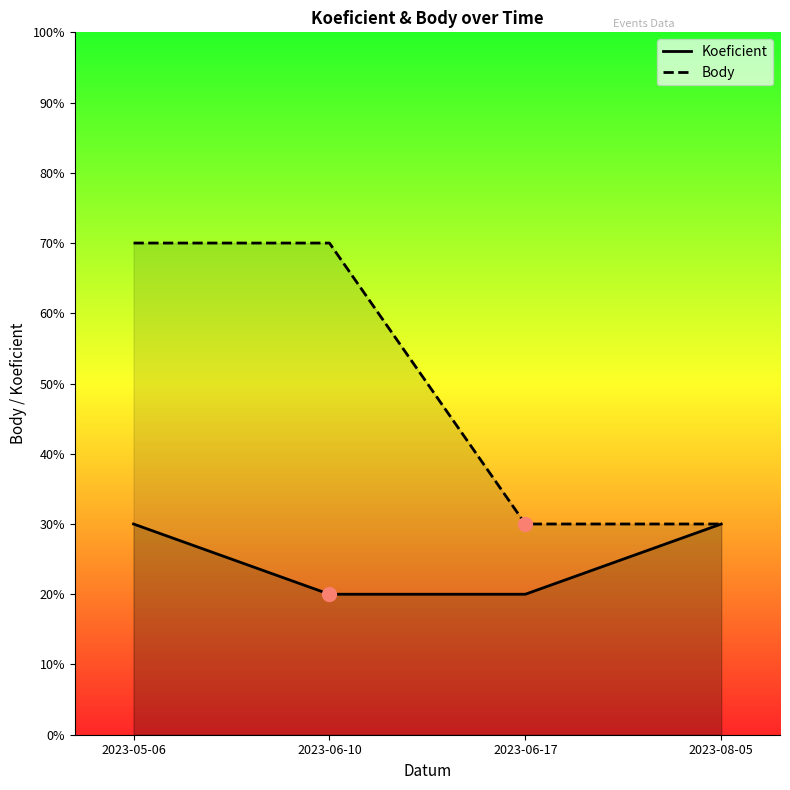

Between 2023-08-05 and 2023-06-17, which is larger?

2023-08-05